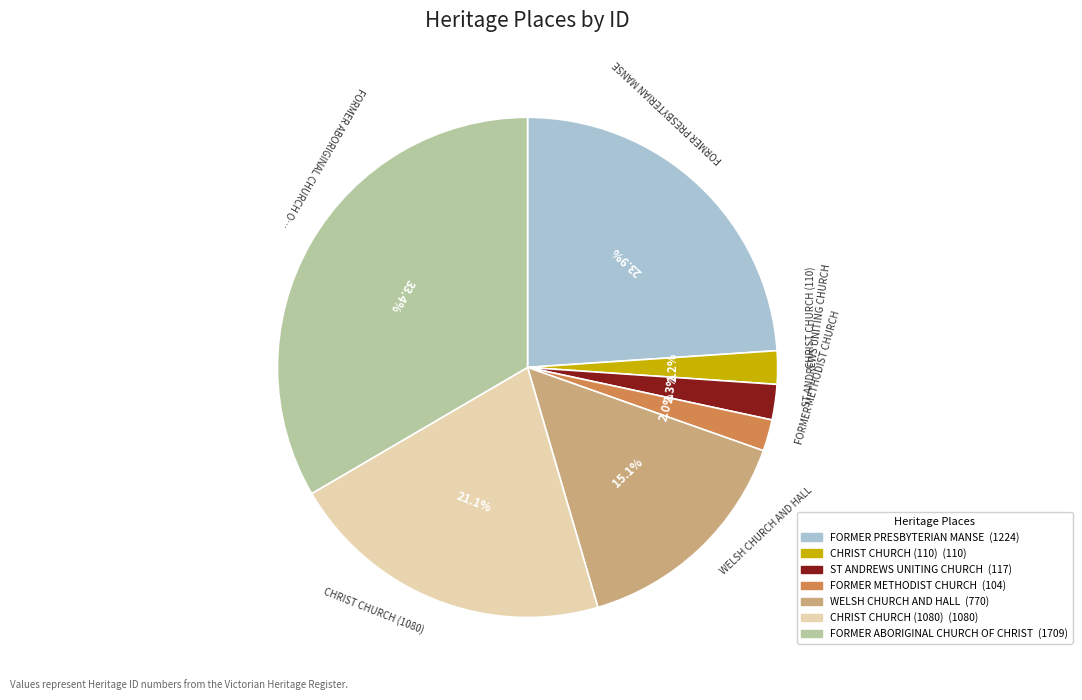

Is it true that FORMER PRESBYTERIAN MANSE is 24% of the pie?

True